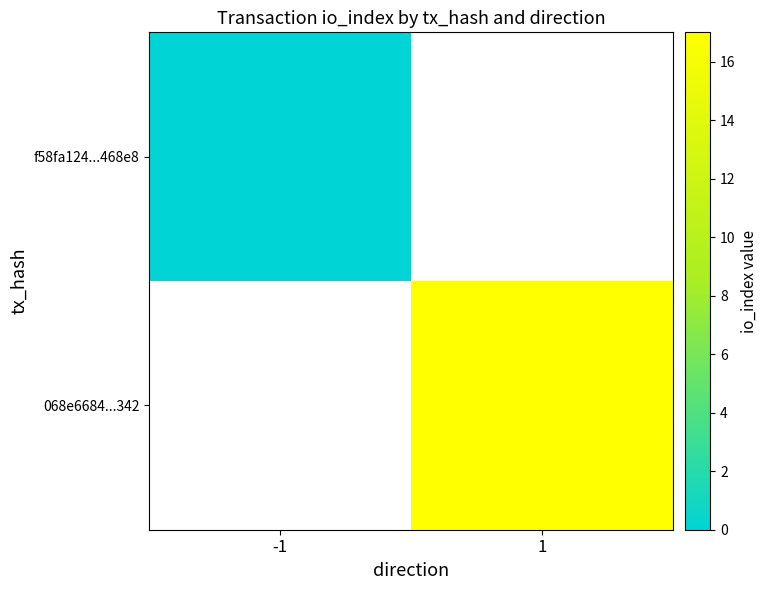

Which category has the highest value in the f58fa124...468e8 series?

-1